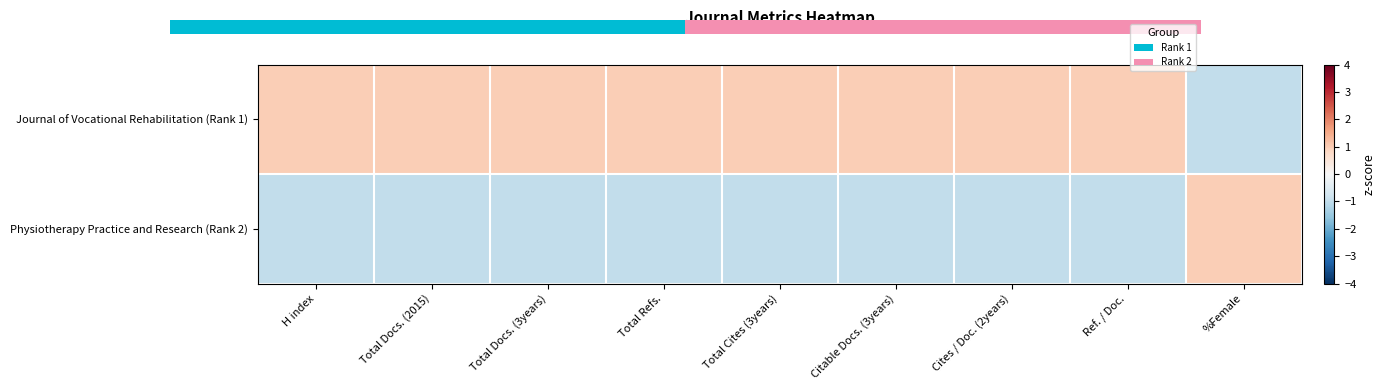

Reading left to right, extract all data points from this chart.

Journal of Vocational Rehabilitation (Rank 1): H index=1.0	Total Docs. (2015)=1.0	Total Docs. (3years)=1.0	Total Refs.=1.0	Total Cites (3years)=1.0	Citable Docs. (3years)=1.0	Cites / Doc. (2years)=1.0	Ref. / Doc.=1.0	%Female=-1.0
Physiotherapy Practice and Research (Rank 2): H index=-1.0	Total Docs. (2015)=-1.0	Total Docs. (3years)=-1.0	Total Refs.=-1.0	Total Cites (3years)=-1.0	Citable Docs. (3years)=-1.0	Cites / Doc. (2years)=-1.0	Ref. / Doc.=-1.0	%Female=1.0